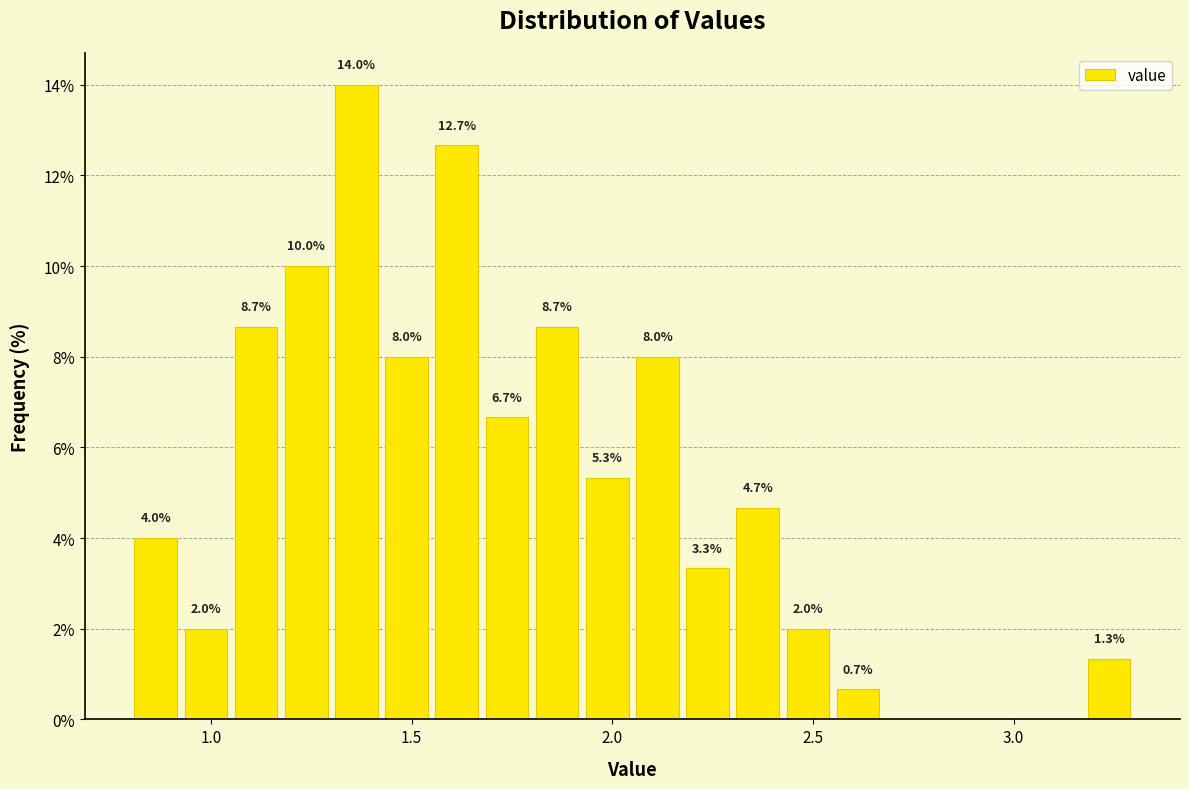

Read against the x-axis, roughly where is the centre of the tallest bar?

1.35